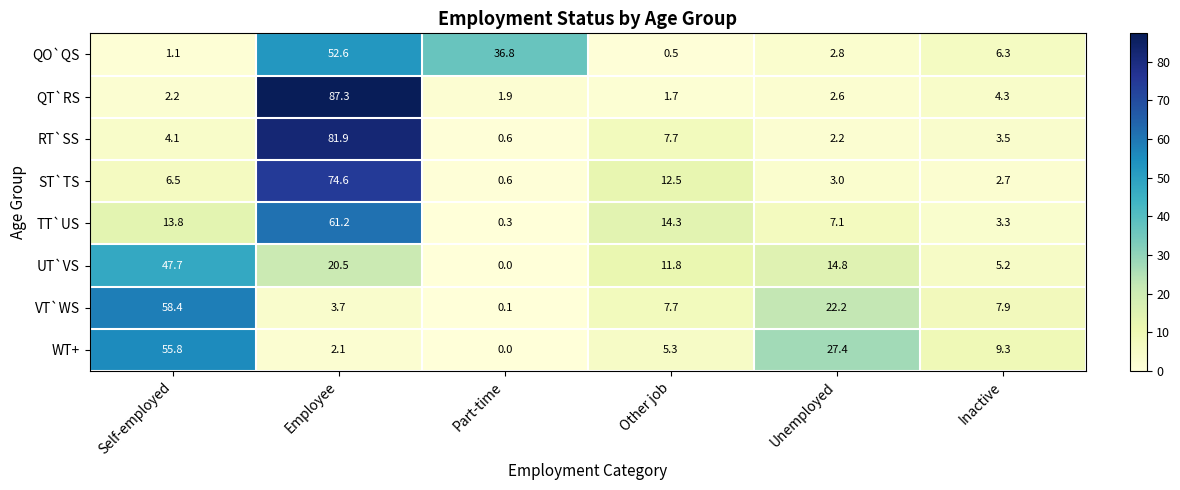

Between Employee and Part-time, which series saw the biggest shift?

QT`RS